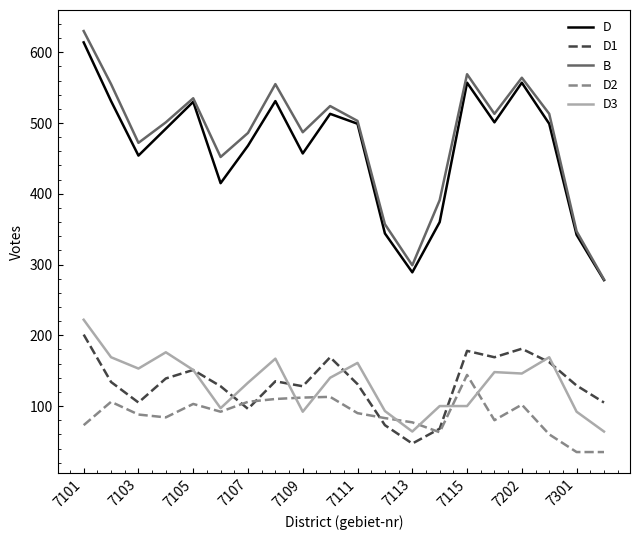

What is the lowest value of the D3 series?

64